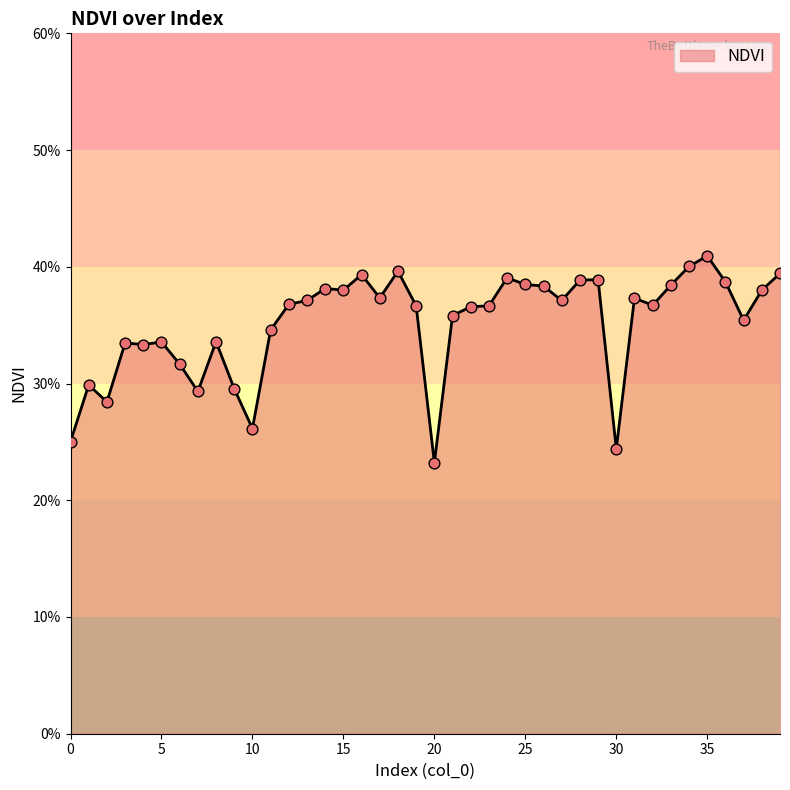

Is this an area chart (filled region under the line)?

Yes